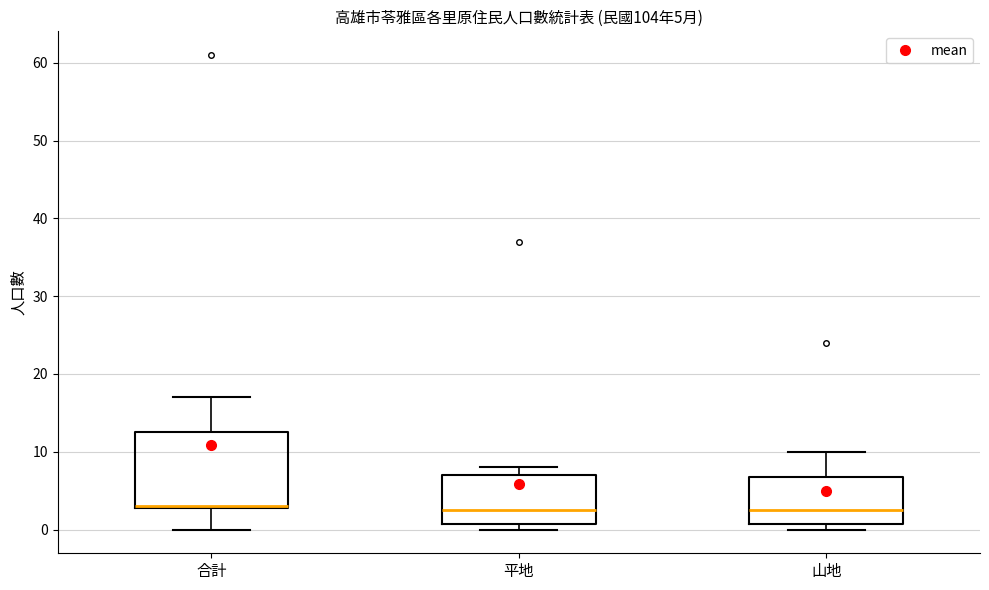

Which box is the tallest, from its lower edge to its upper edge?

合計